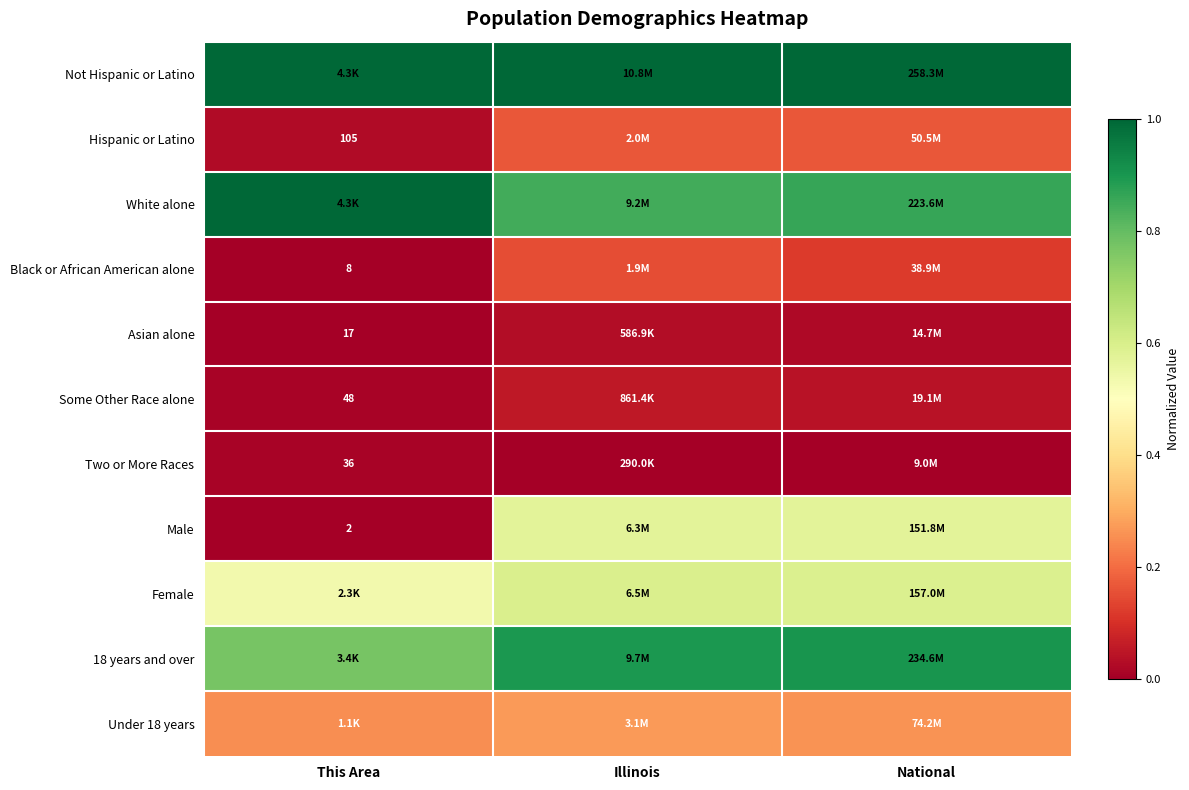

At which label is Under 18 years closest to 0?

This Area